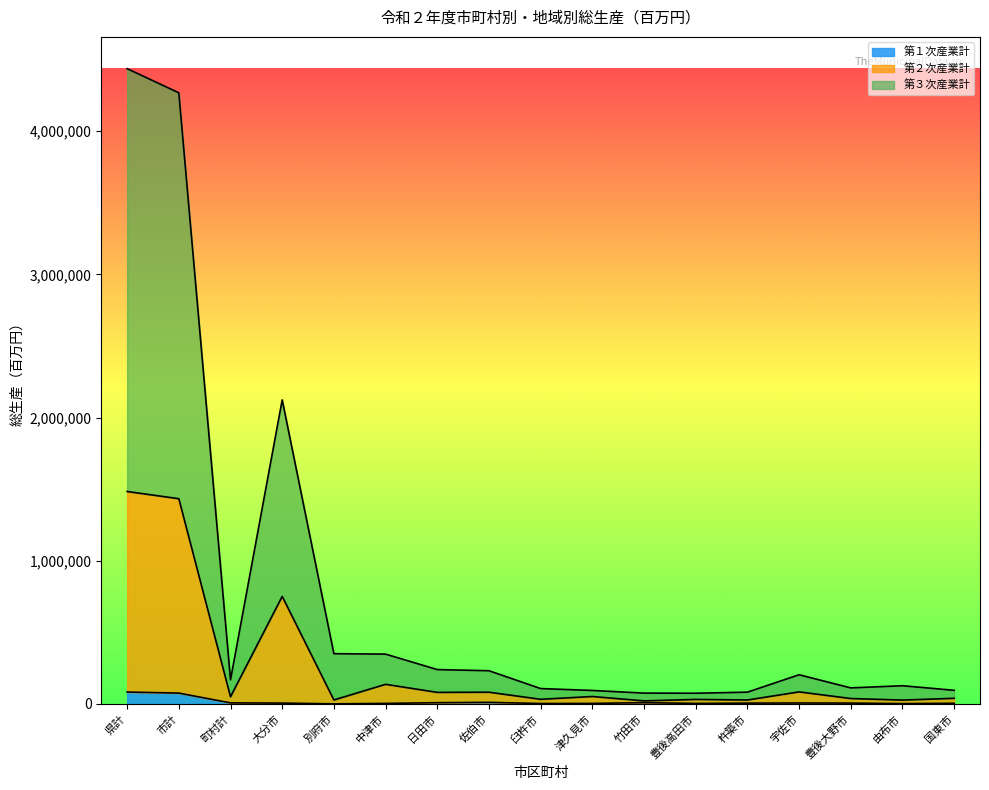

Where is the first local minimum for 第１次産業計?

別府市